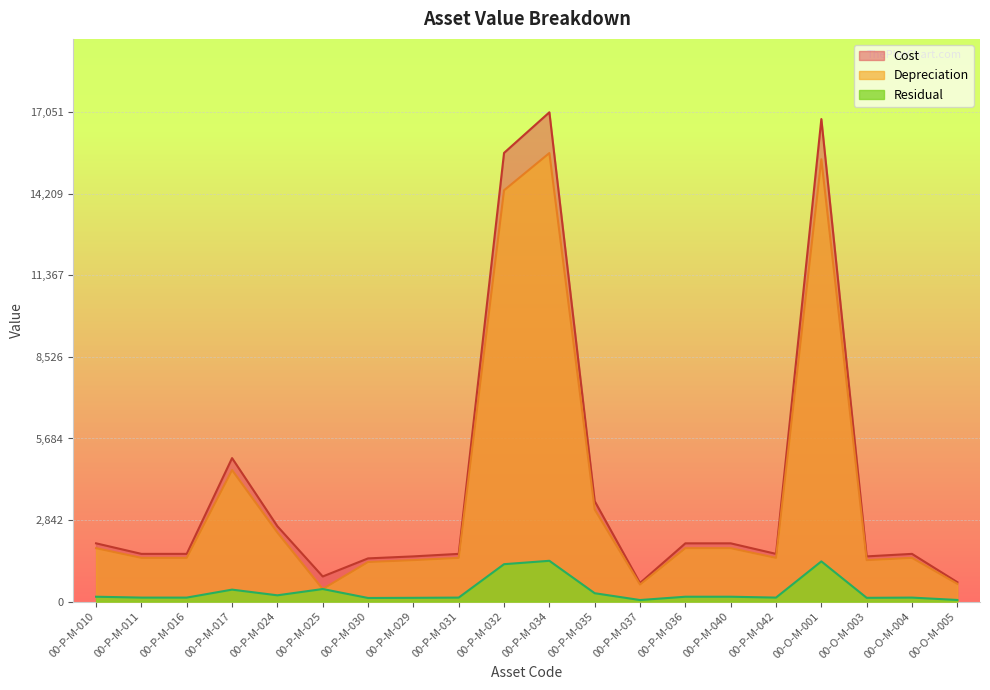

What position from the left is 00-P-M-010?

1